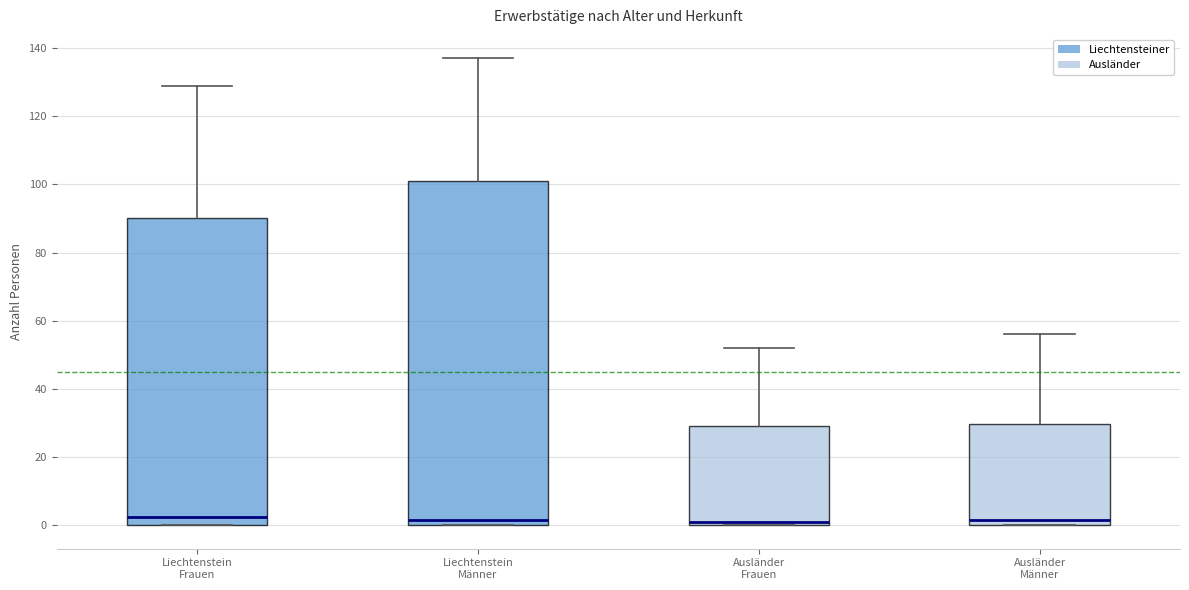

Where is the upper edge of the box for Liechtenstein Männer on the y-axis? The values are not printed on the chart, so give them approximately, as read against the axis.

102